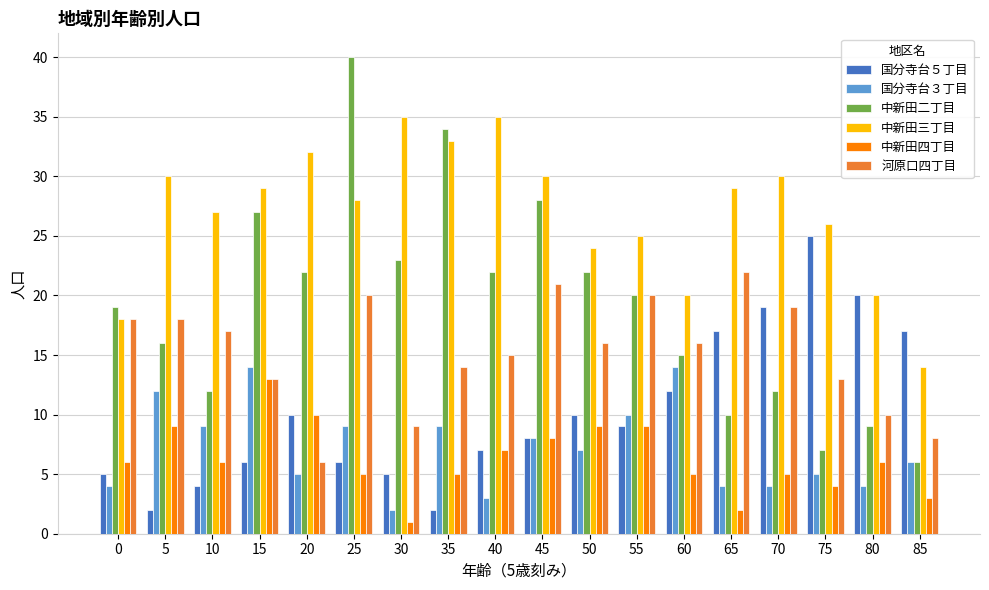

What is the difference between the 国分寺台５丁目 values at 40 and 0?

2